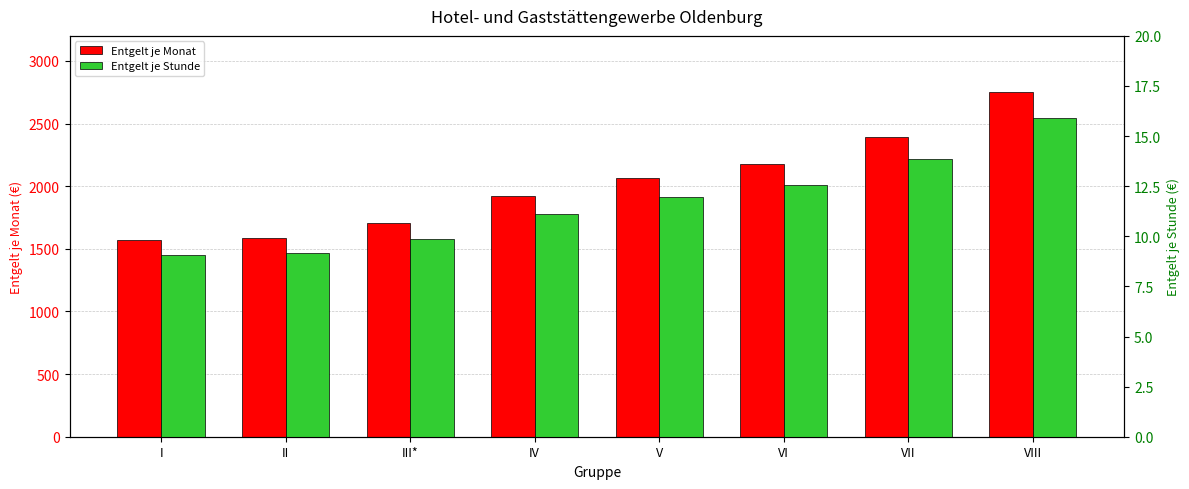

What is the difference between the highest and lowest values at VII?

2382.2